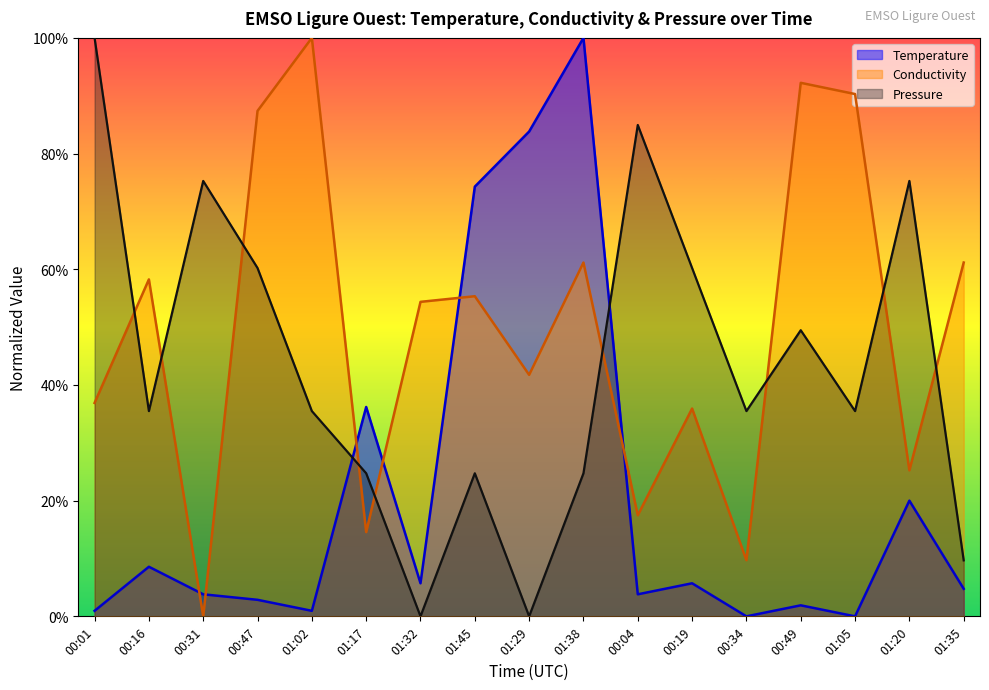

Reading left to right, extract all data points from this chart.

Temperature: 0.0	0.1	0.0	0.0	0.0	0.4	0.1	0.7	0.8	1.0	0.0	0.1	0.0	0.0	0.0	0.2	0.0
Conductivity: 0.4	0.6	0.0	0.9	1.0	0.1	0.5	0.6	0.4	0.6	0.2	0.4	0.1	0.9	0.9	0.3	0.6
Pressure: 1.0	0.4	0.8	0.6	0.4	0.2	0.0	0.2	0.0	0.2	0.8	0.6	0.4	0.5	0.4	0.8	0.1